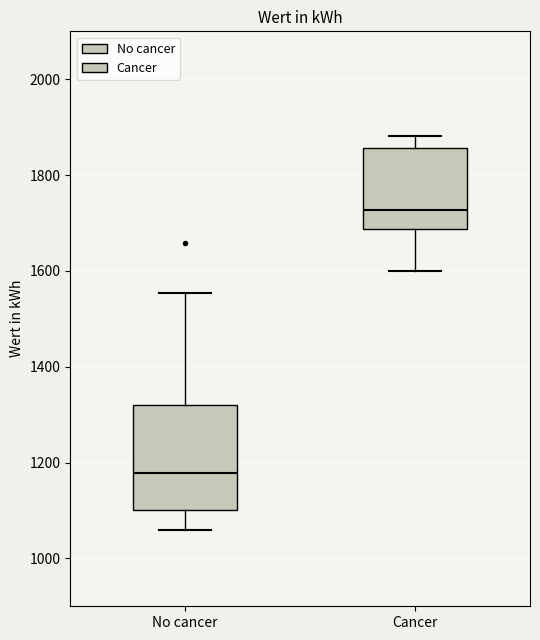

Where does the median line of the box for Cancer sit on the y-axis? The values are not printed on the chart, so give them approximately, as read against the axis.

1720